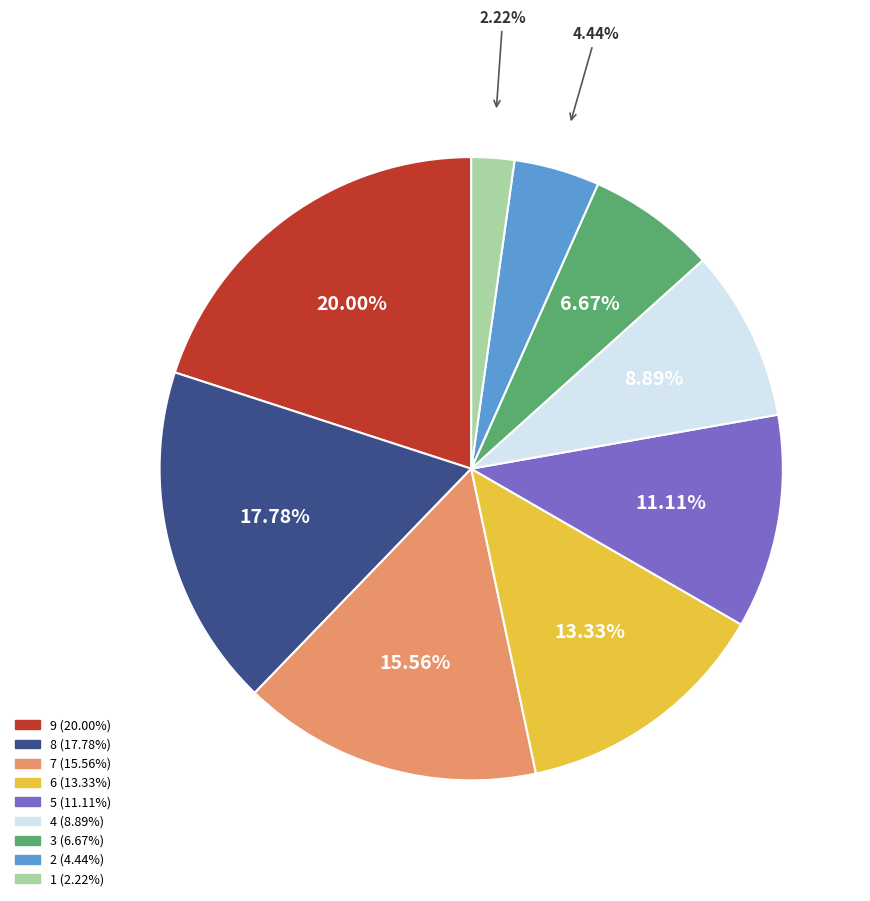

How many segments does this pie chart have?

9